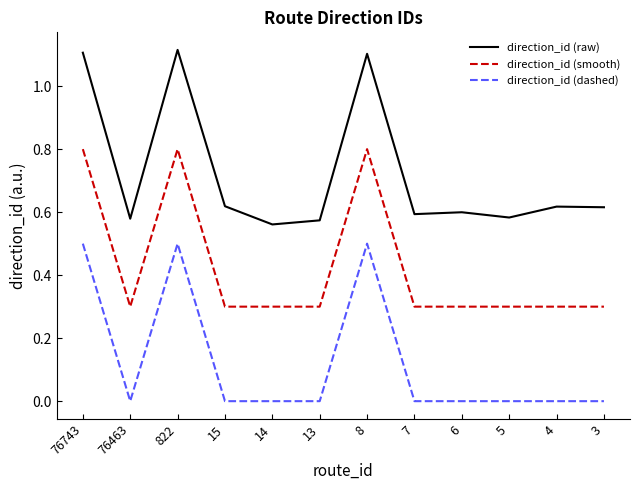

Rank the series at 14 from highest to lowest value.

direction_id (raw), direction_id (smooth), direction_id (dashed)